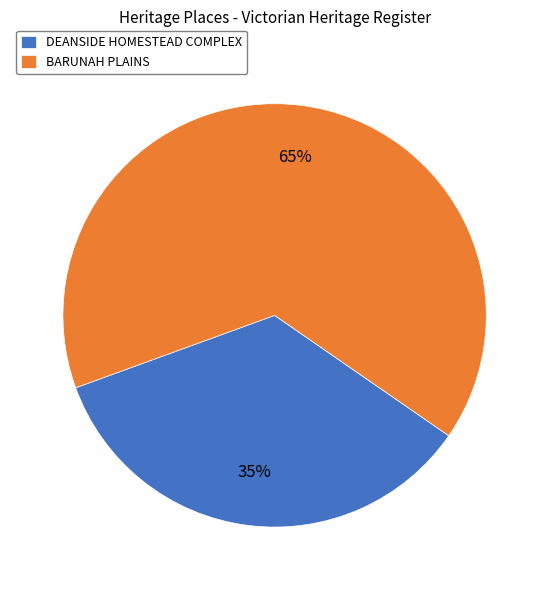

Combined, do DEANSIDE HOMESTEAD COMPLEX and BARUNAH PLAINS account for over 50%?

Yes